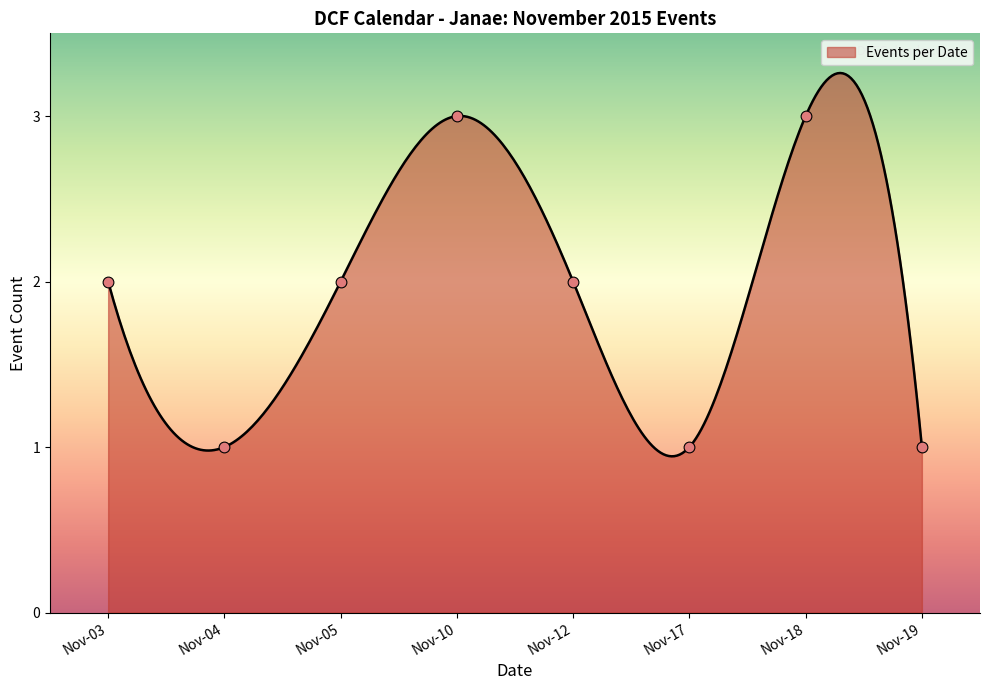

What is the change in value from 2015-11-03(1) to 2015-11-10(2)?

-1